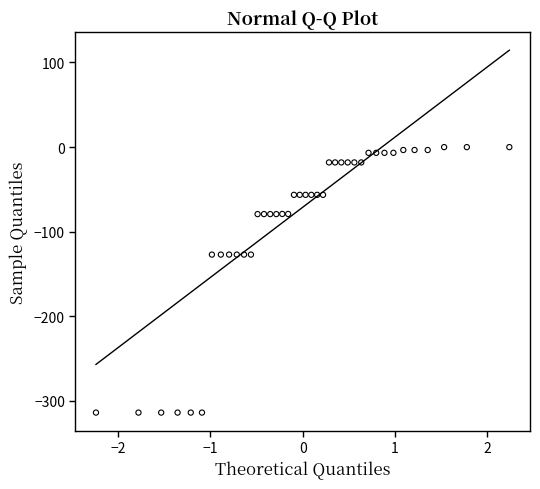

What is the range of X values (max minus min)?

4.5